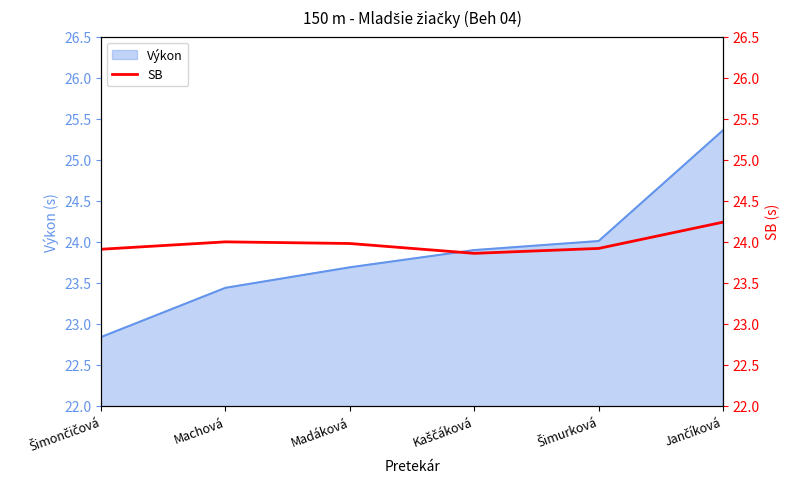

What is the label of the 4th point from the left?

Kaščáková